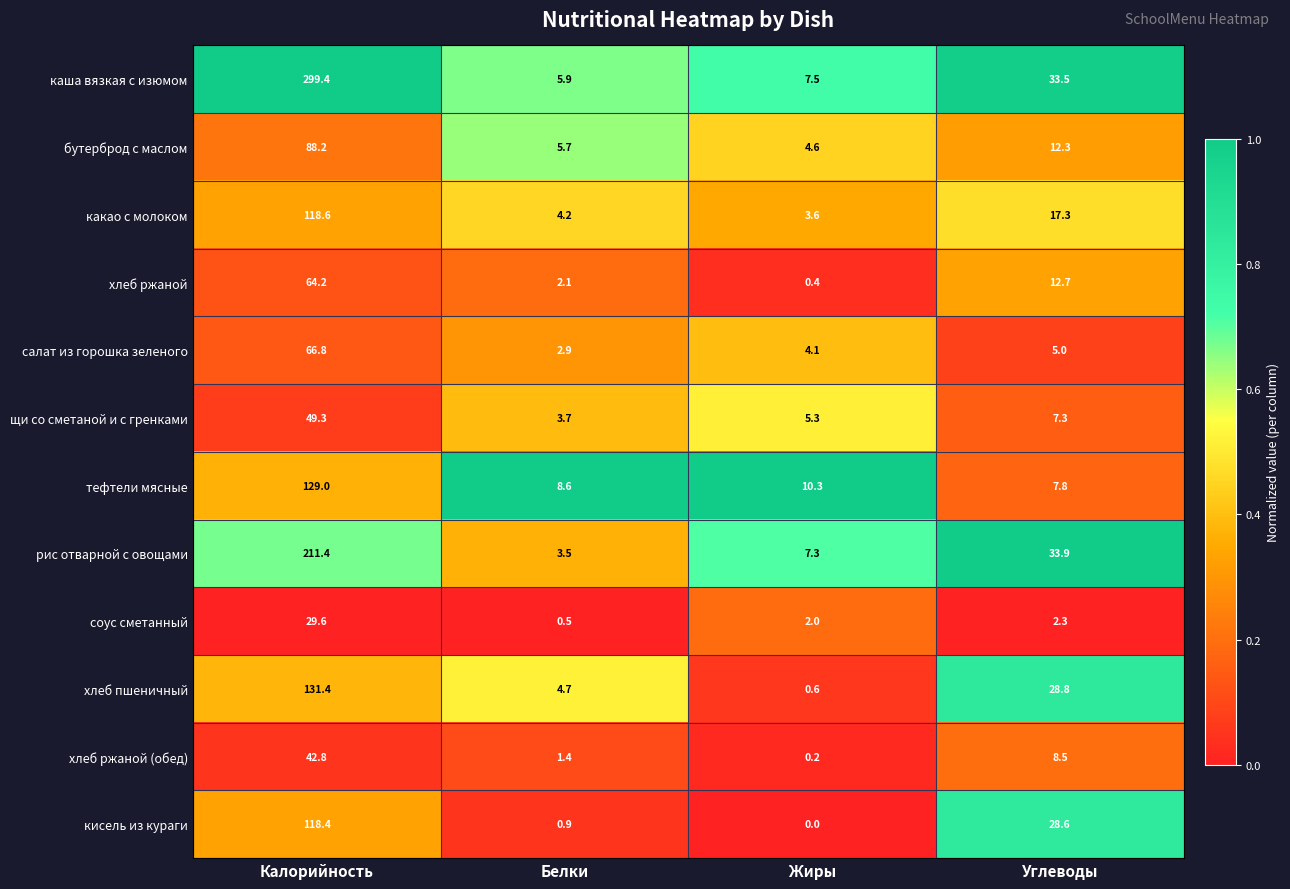

What is the maximum value shown in the chart?

299.4